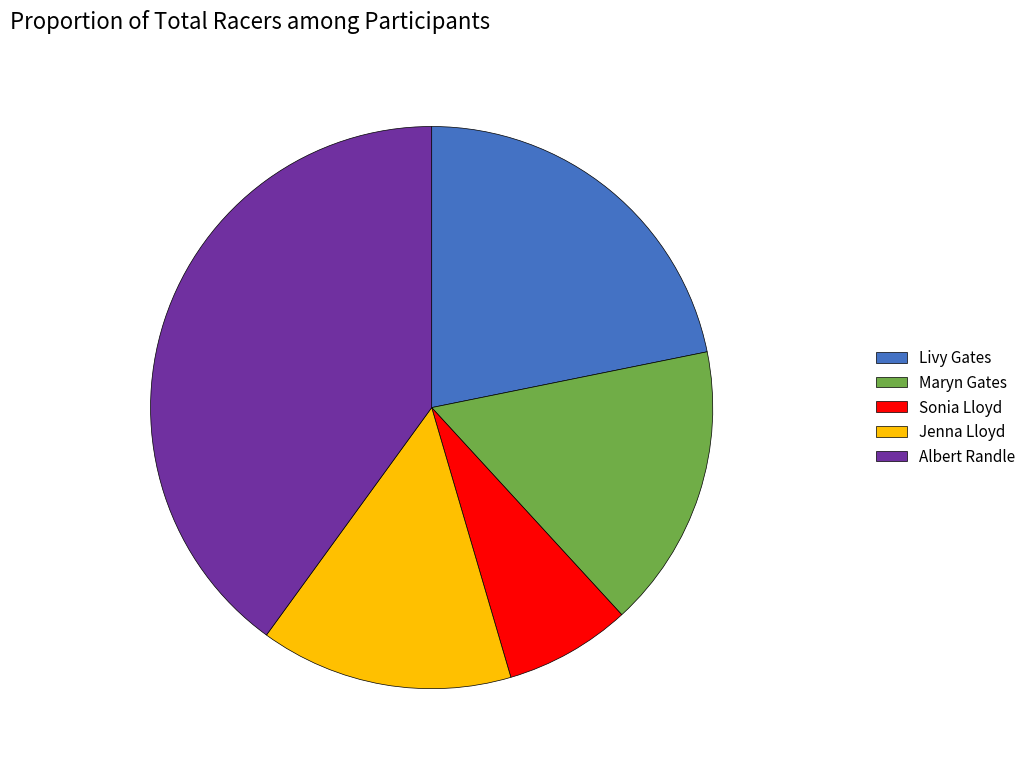

True or false: Livy Gates accounts for 22% of the total.

True